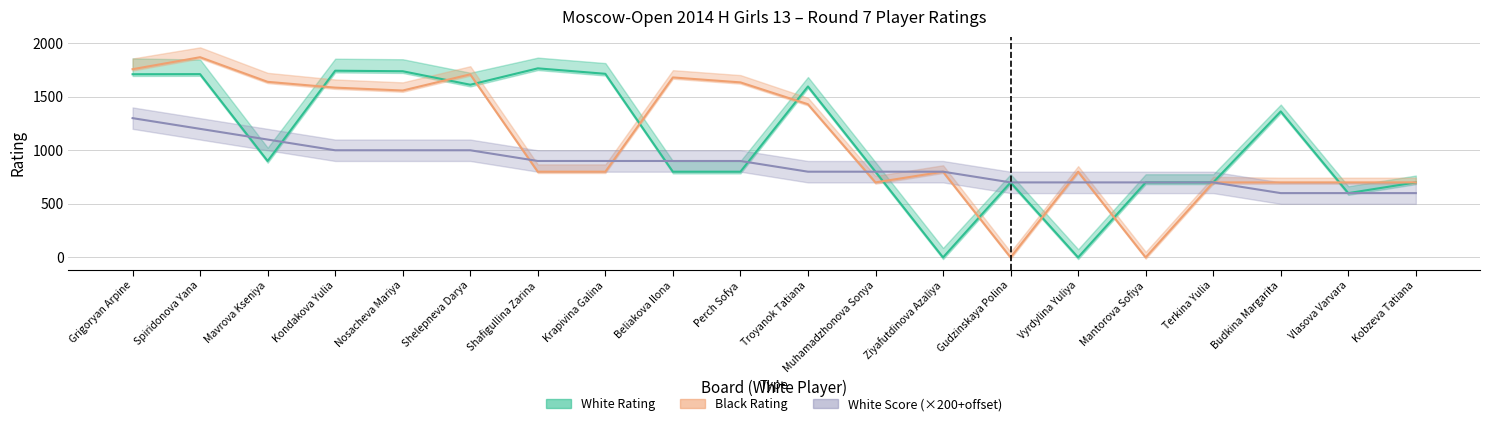

How many values in the White Rating series are below 900?

10